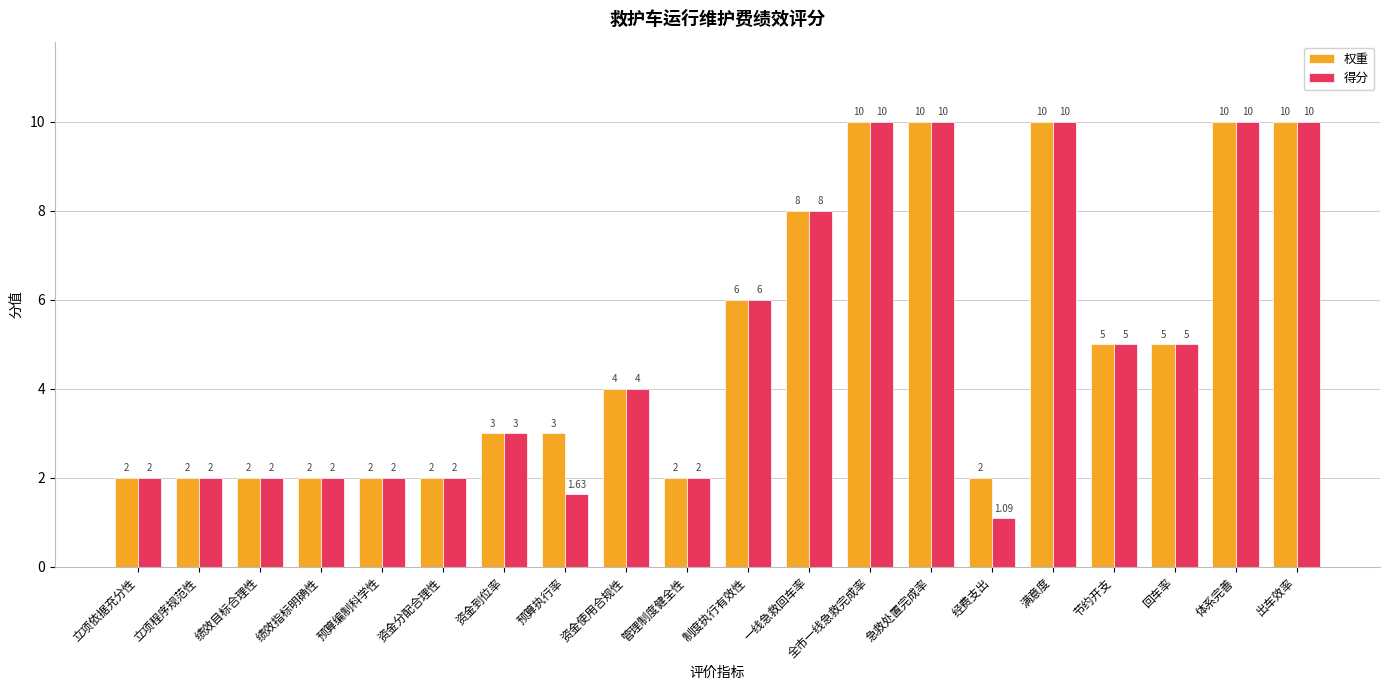

List the series in order of their overall mean, lowest first.

得分, 权重